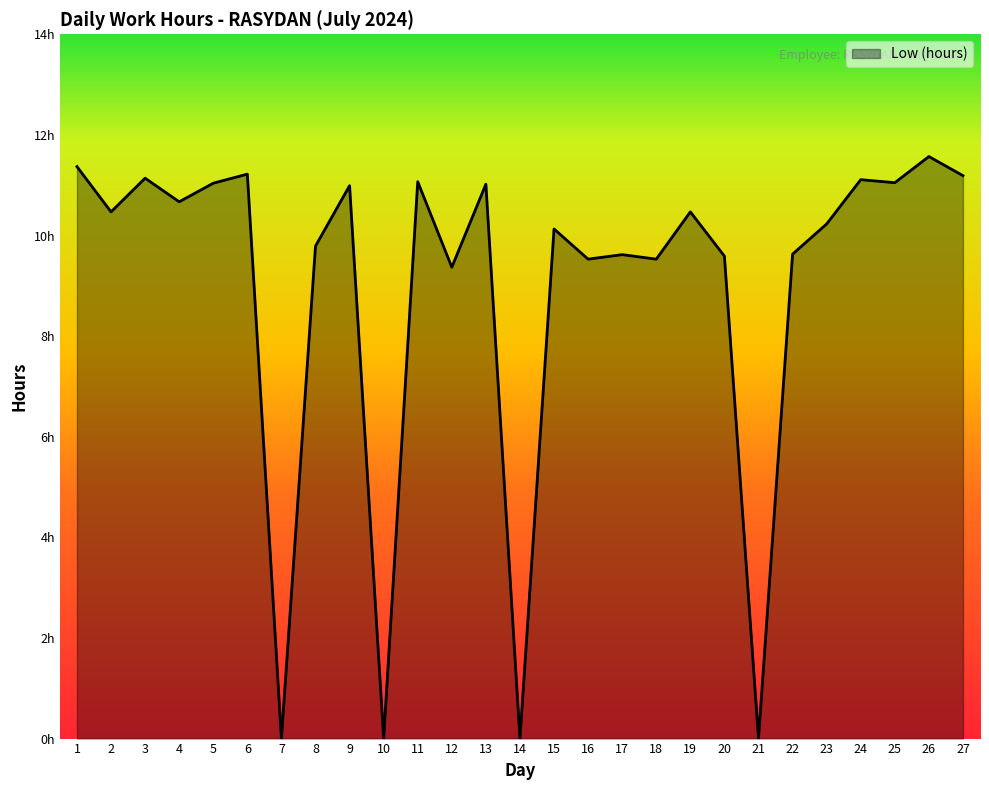

Rank the categories by value from lowest to highest.

7, 10, 14, 21, 12, 16, 18, 20, 17, 22, 8, 15, 23, 2, 19, 4, 9, 13, 5, 25, 11, 24, 3, 27, 6, 1, 26